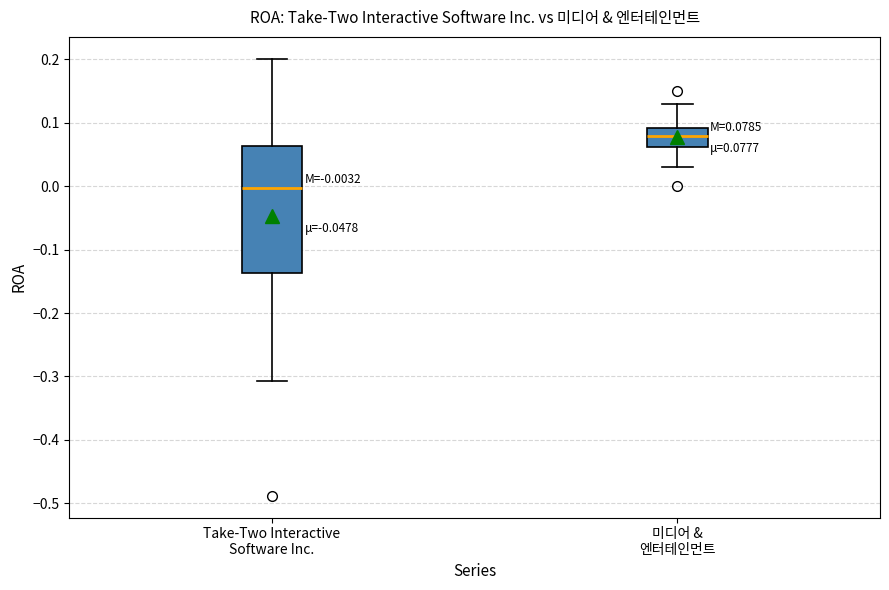

Which box is the tallest, from its lower edge to its upper edge?

Take-Two Interactive Software Inc.